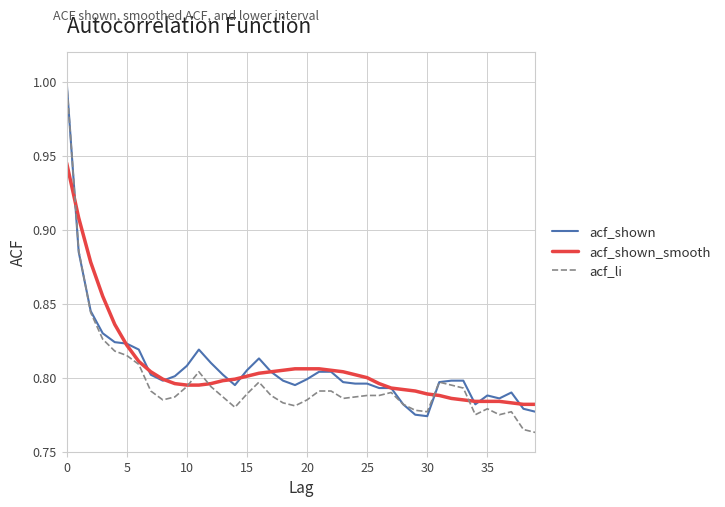

What is the maximum value shown in the chart?

1.0